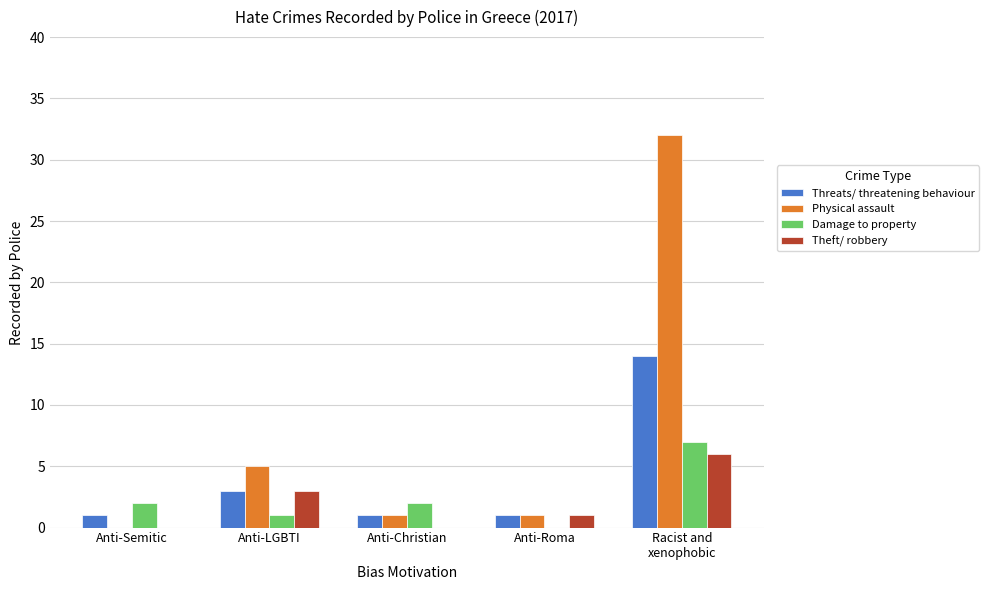

Is it true that Physical assault equals 18 at Racist and
xenophobic?

False